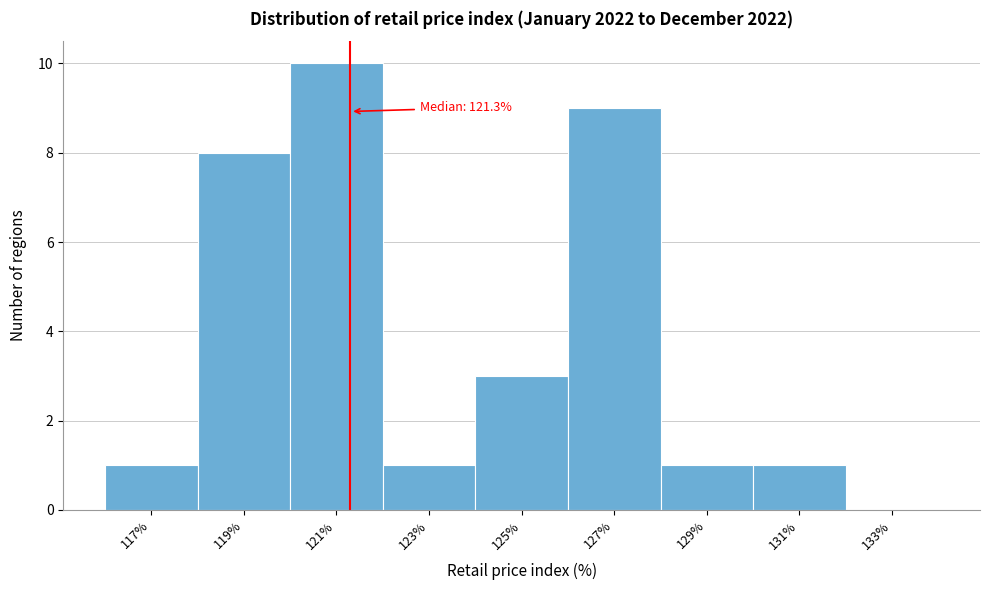

Which range on the x-axis has the tallest bar?

120 to 122